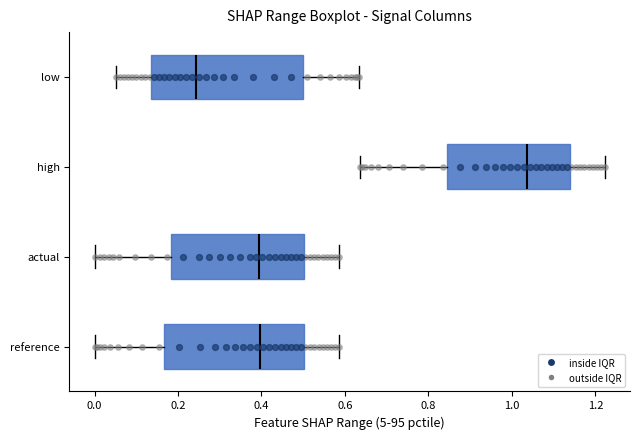

Reading bottom to top, transcribe this box plot: for each box, give where its median line is, the range the box spans, and where its two whiskers end, as read against the x-axis. The values are not printed on the chart, so give them approximately, as read against the axis.

reference: median 0.40, box 0.16 to 0.50, whiskers 0.00 to 0.58
actual: median 0.40, box 0.18 to 0.50, whiskers 0.00 to 0.58
high: median 1.04, box 0.84 to 1.14, whiskers 0.64 to 1.22
low: median 0.24, box 0.14 to 0.50, whiskers 0.06 to 0.64